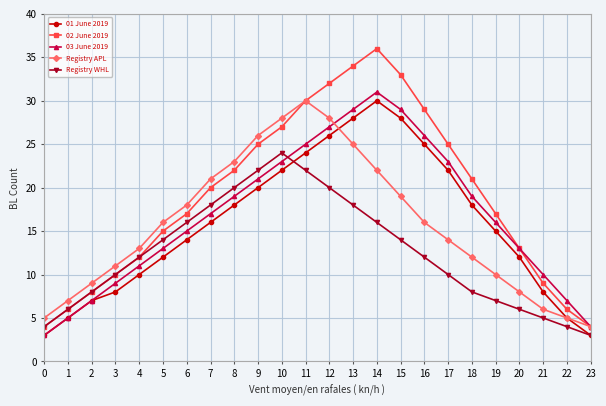

Reading right to left, what are all the values shown in this chart?

01 June 2019: 23=3	22=5	21=8	20=12	19=15	18=18	17=22	16=25	15=28	14=30	13=28	12=26	11=24	10=22	9=20	8=18	7=16	6=14	5=12	4=10	3=8	2=7	1=5	0=3
02 June 2019: 23=4	22=6	21=9	20=13	19=17	18=21	17=25	16=29	15=33	14=36	13=34	12=32	11=30	10=27	9=25	8=22	7=20	6=17	5=15	4=12	3=10	2=8	1=6	0=4
03 June 2019: 23=4	22=7	21=10	20=13	19=16	18=19	17=23	16=26	15=29	14=31	13=29	12=27	11=25	10=23	9=21	8=19	7=17	6=15	5=13	4=11	3=9	2=7	1=5	0=3
Registry APL: 23=4	22=5	21=6	20=8	19=10	18=12	17=14	16=16	15=19	14=22	13=25	12=28	11=30	10=28	9=26	8=23	7=21	6=18	5=16	4=13	3=11	2=9	1=7	0=5
Registry WHL: 23=3	22=4	21=5	20=6	19=7	18=8	17=10	16=12	15=14	14=16	13=18	12=20	11=22	10=24	9=22	8=20	7=18	6=16	5=14	4=12	3=10	2=8	1=6	0=4